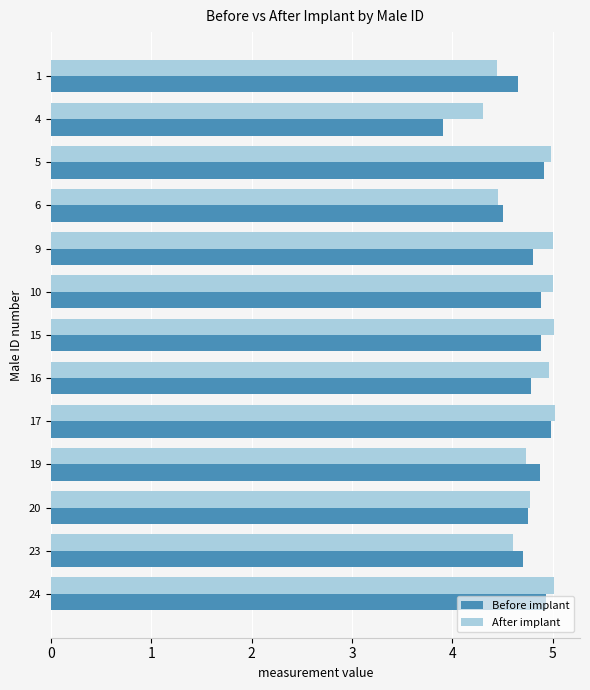

What is the maximum value for Before implant?

5.0